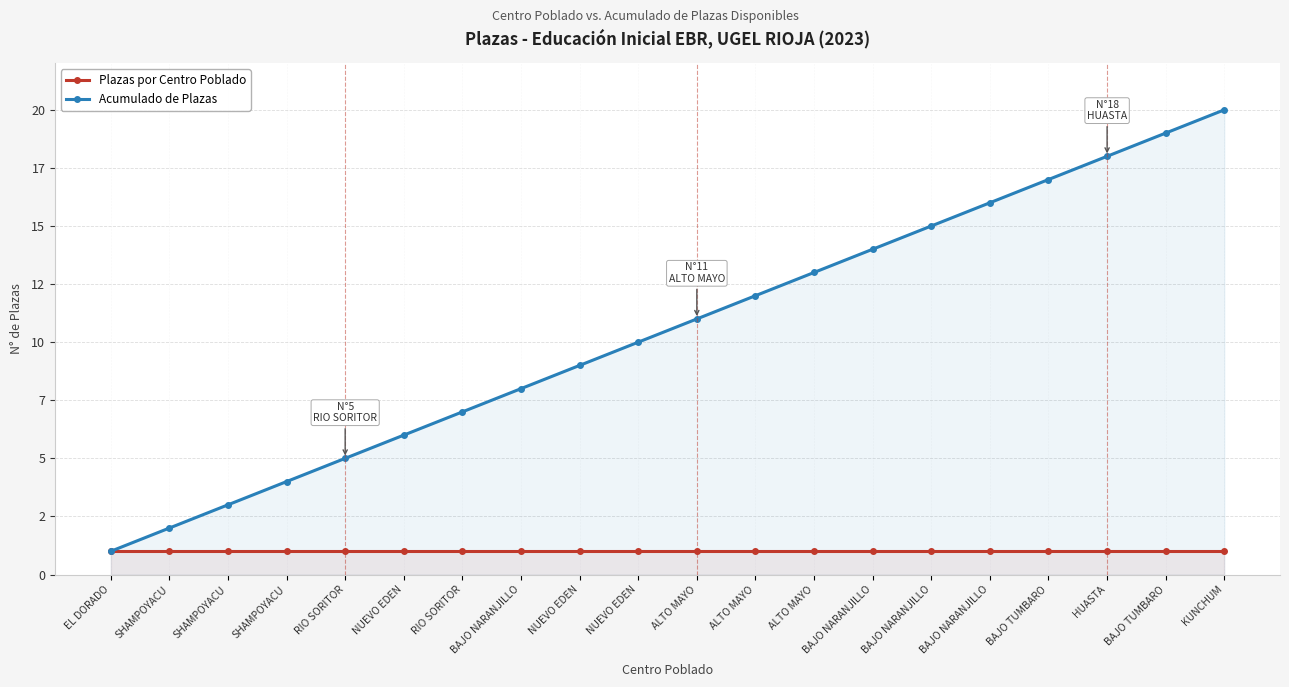

What is the sum of the Plazas por Centro Poblado values at BAJO NARANJILLO and NUEVO EDEN?

2